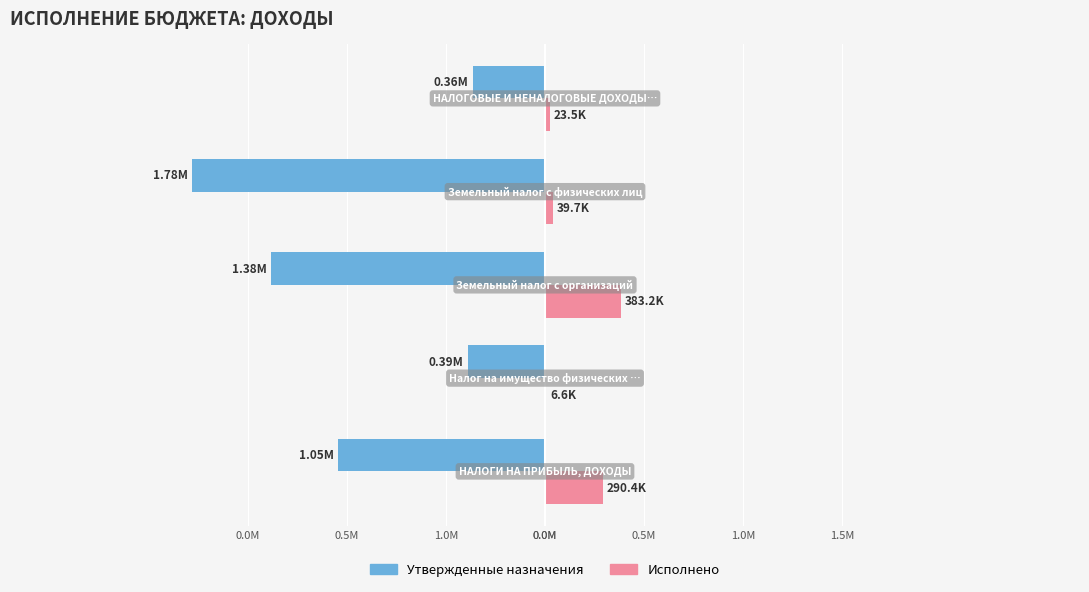

What are all the series names shown in the legend?

Утвержденные назначения, Исполнено